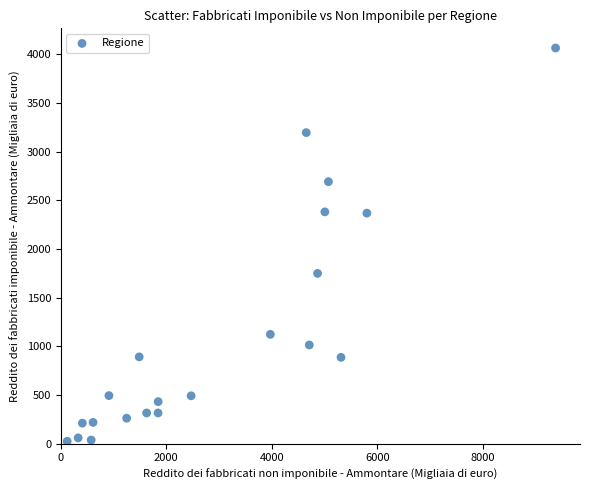

What is the range of X values (max minus min)?

9265